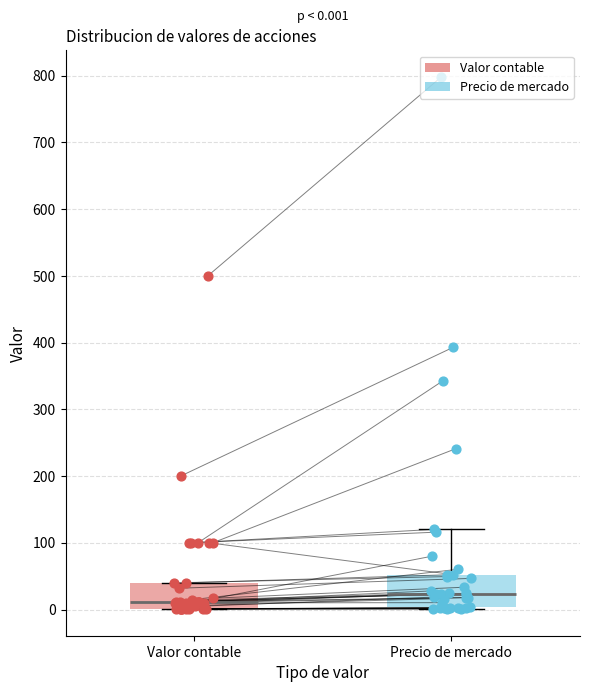

Which box has the highest median line?

Precio de mercado